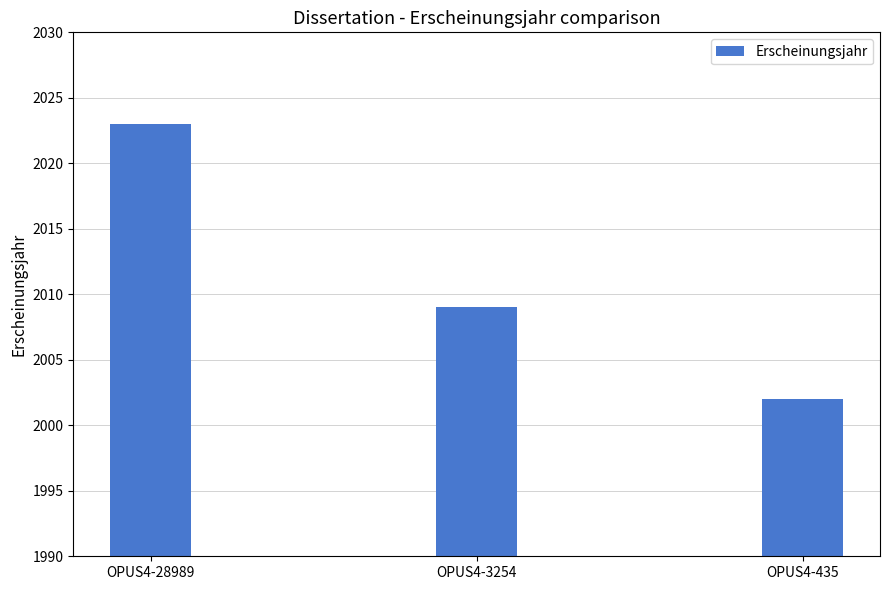

Reading left to right, what are all the values shown in this chart?

OPUS4-28989=2023	OPUS4-3254=2009	OPUS4-435=2002